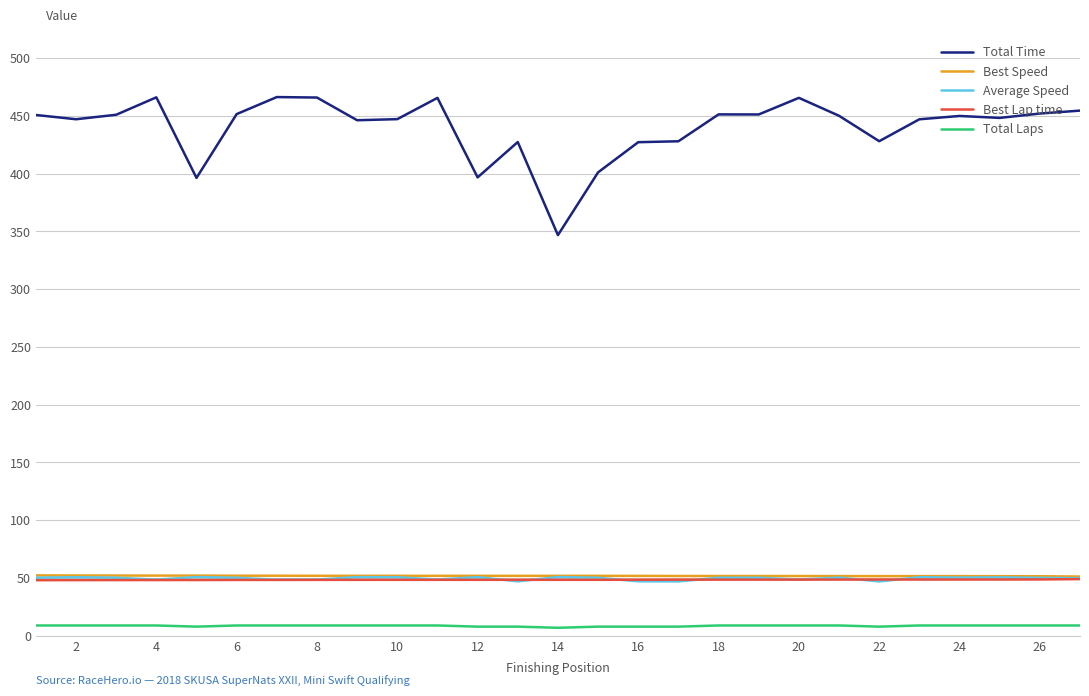

Which series has the largest total across all categories?

Total Time